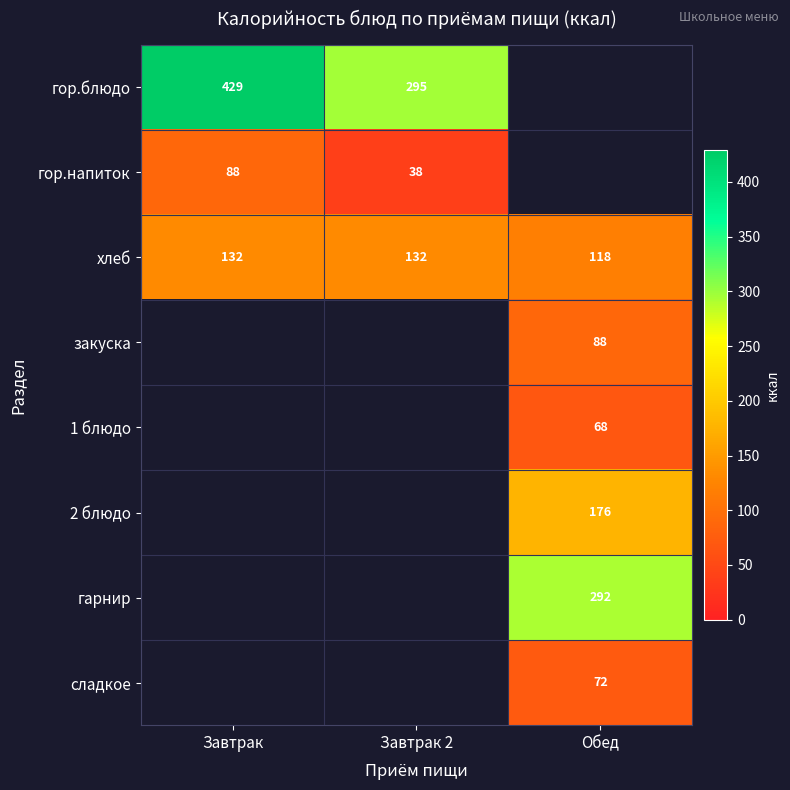

Is it true that гор.блюдо equals 98 at Завтрак 2?

False